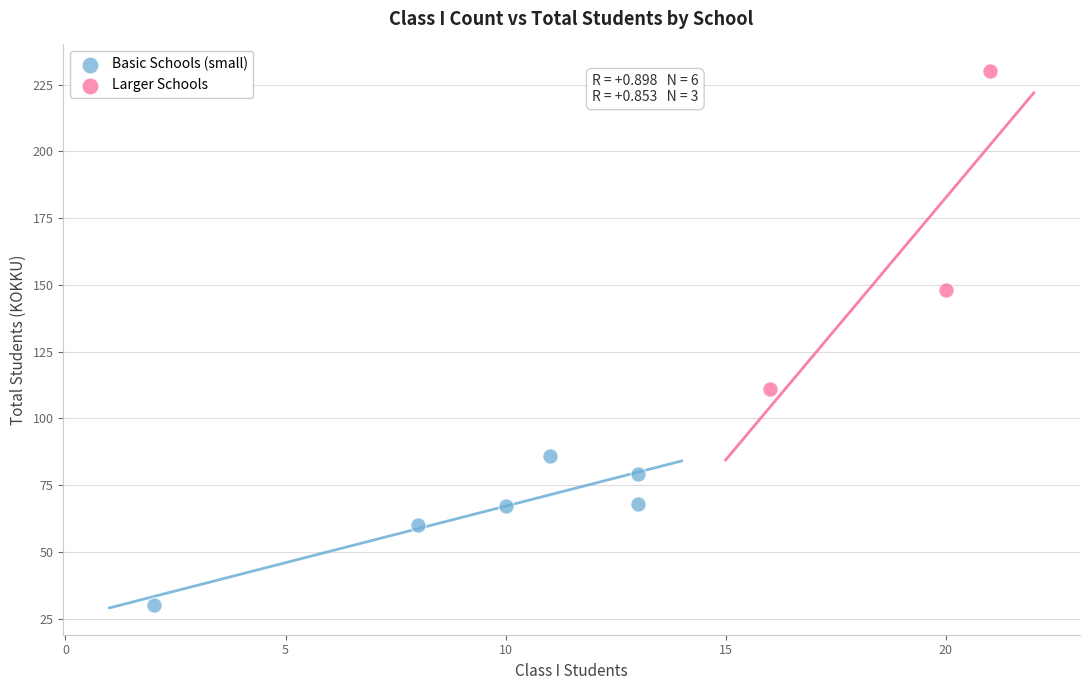

Which series reaches the minimum Y coordinate?

Basic Schools (small)